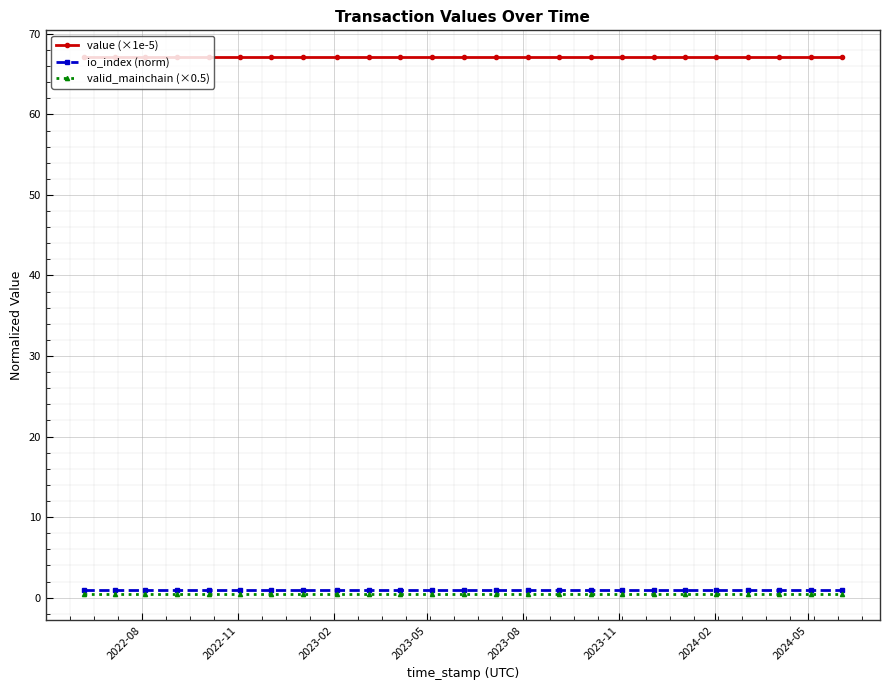

True or false: value (×1e-5) and valid_mainchain (×0.5) intersect in this chart.

False